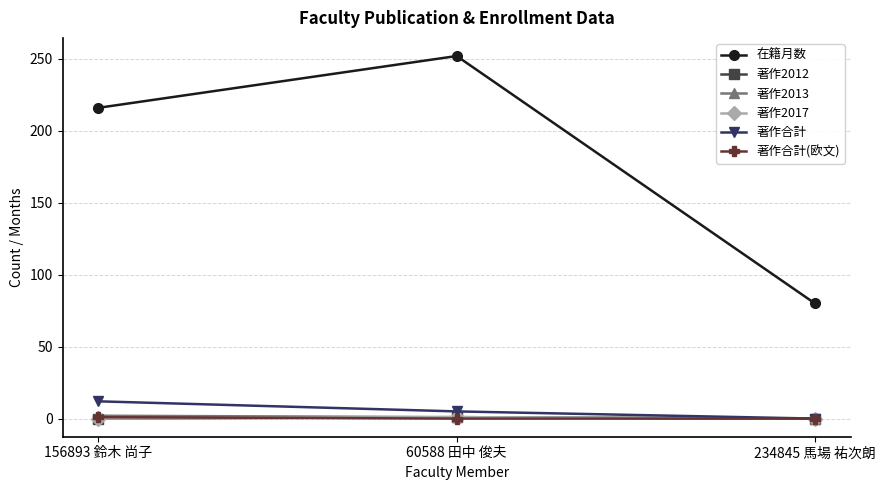

What is the difference between the 著作2012 values at 60588 田中 俊夫 and 234845 馬場 祐次朗?

1